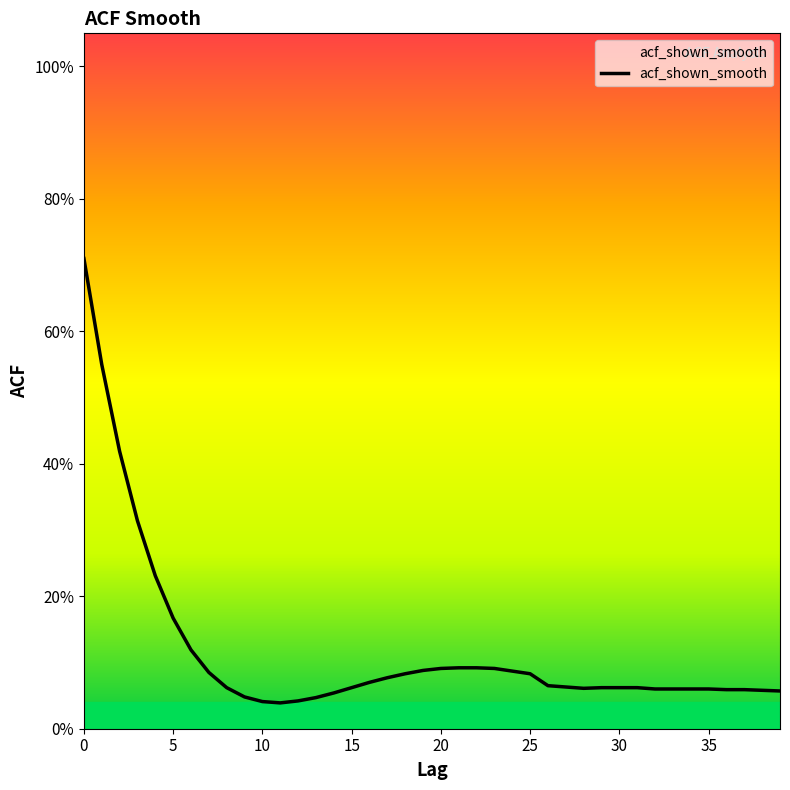

True or false: the data has more than 1 interior local peaks.

False